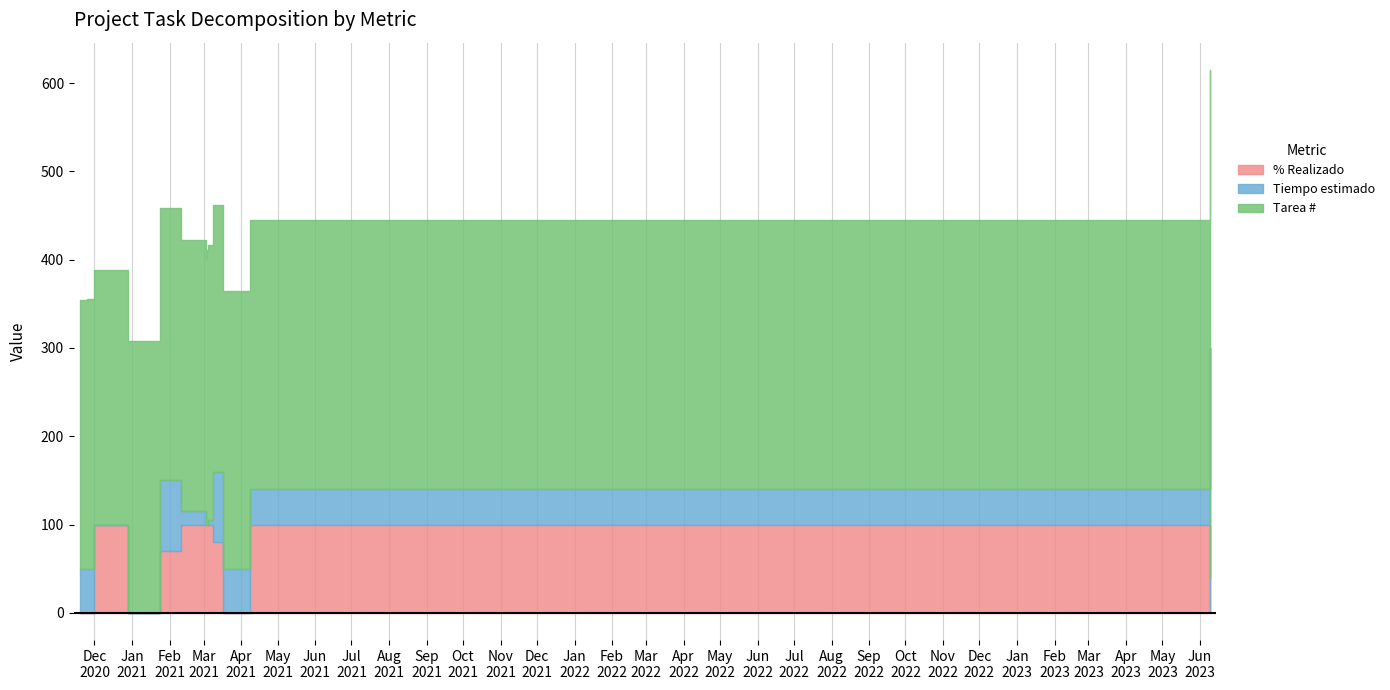

Does the chart display data point markers on the line(s)?

No